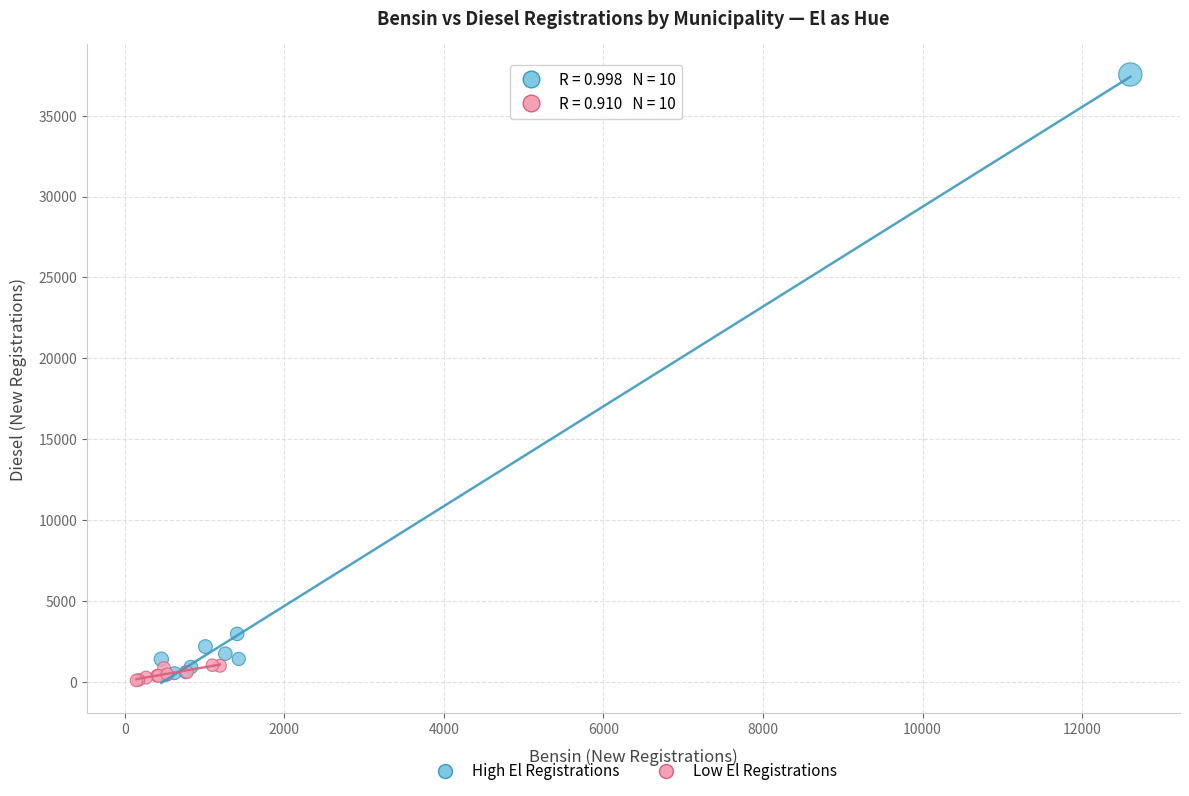

Which series reaches the maximum Y coordinate?

High El Registrations